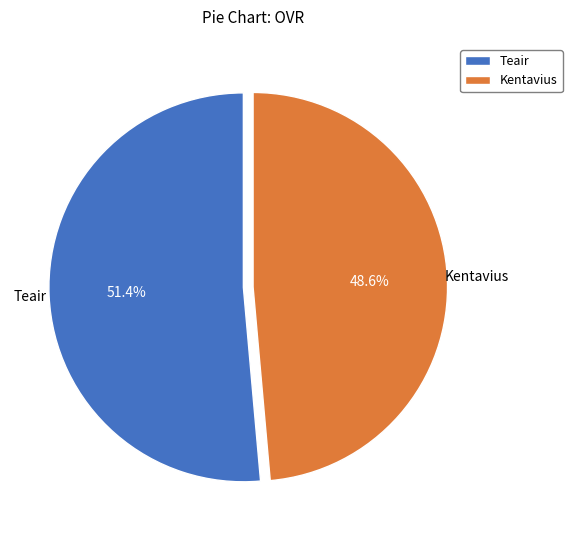

To the nearest percent, what is the combined percentage of Kentavius and Teair?

100%